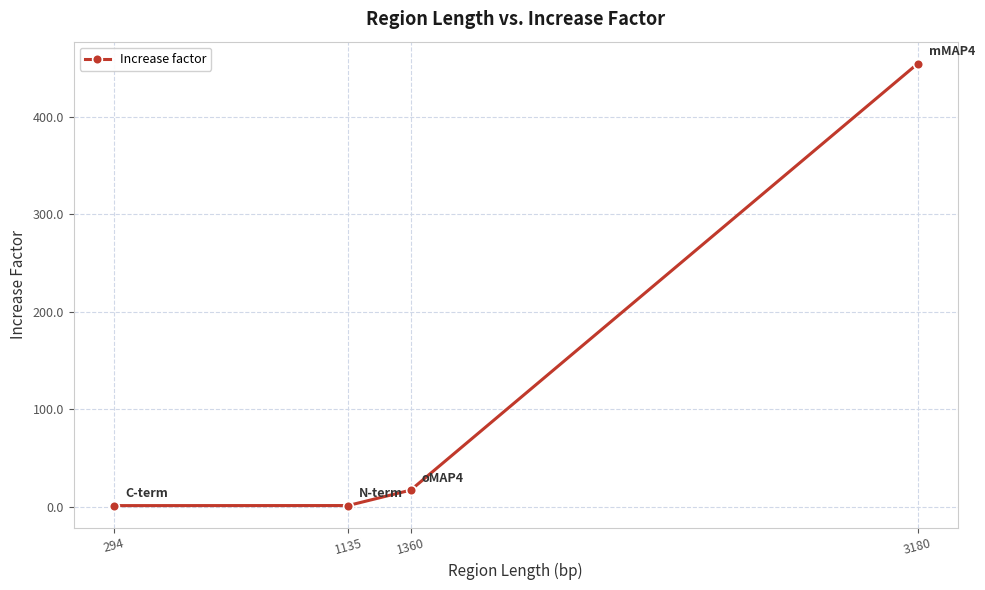

Which has a higher value, 1135 or 1360?

1360